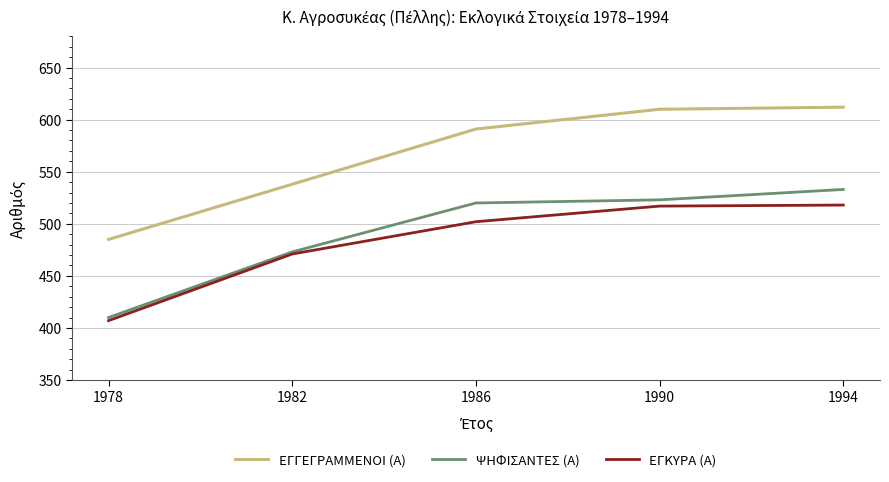

How many lines are shown in the chart?

3